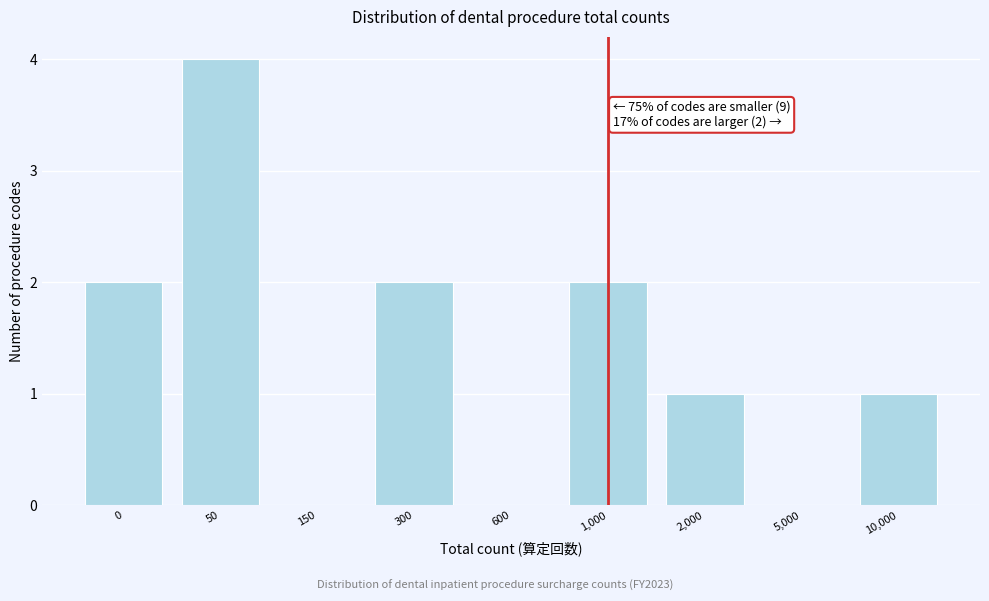

Reading left to right, list all the values displayed in this chart.

0=2	50=4	150=0	300=2	600=0	1,000=2	2,000=1	5,000=0	10,000=1